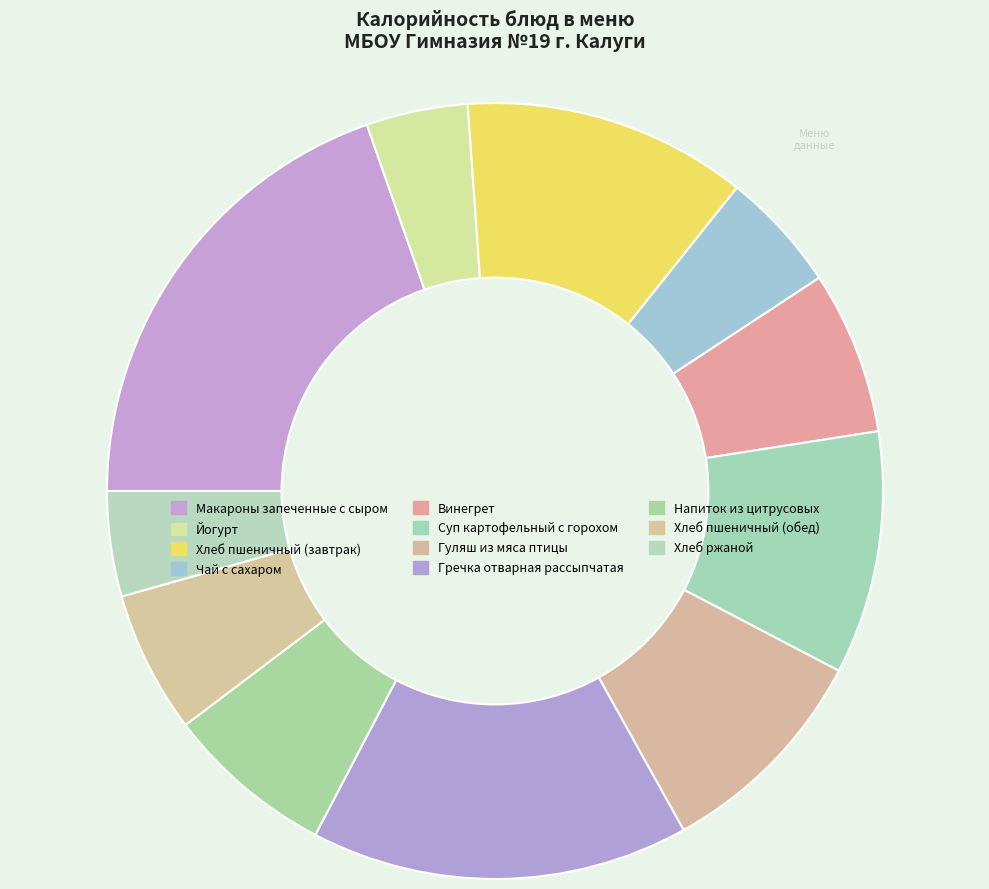

To the nearest percent, what is the combined percentage of Гречка отварная рассыпчатая and Напиток из цитрусовых?

23%